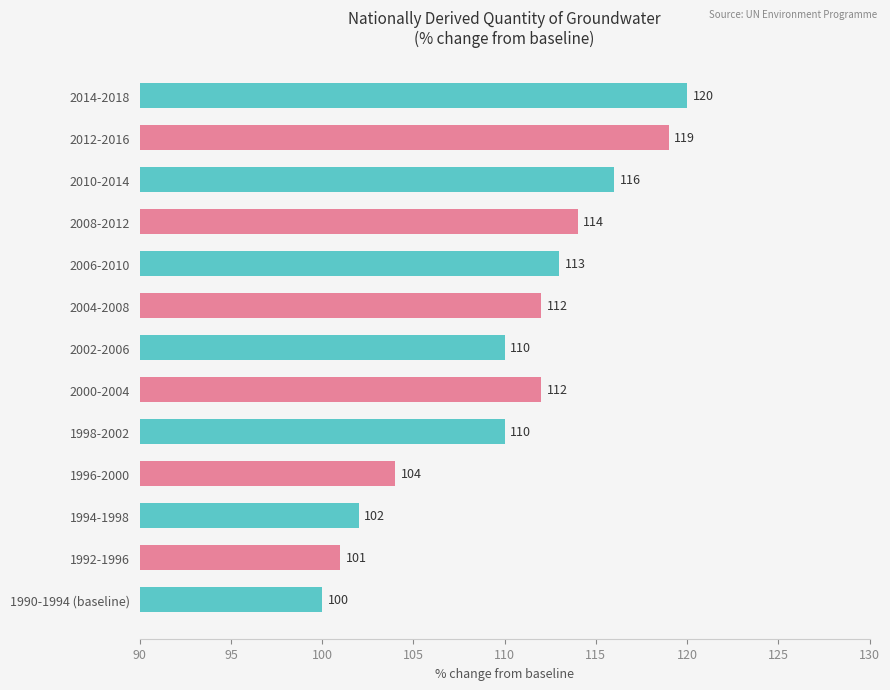

Approximately how many times larger is the value at 2004-2008 compared to 2002-2006?

1.0